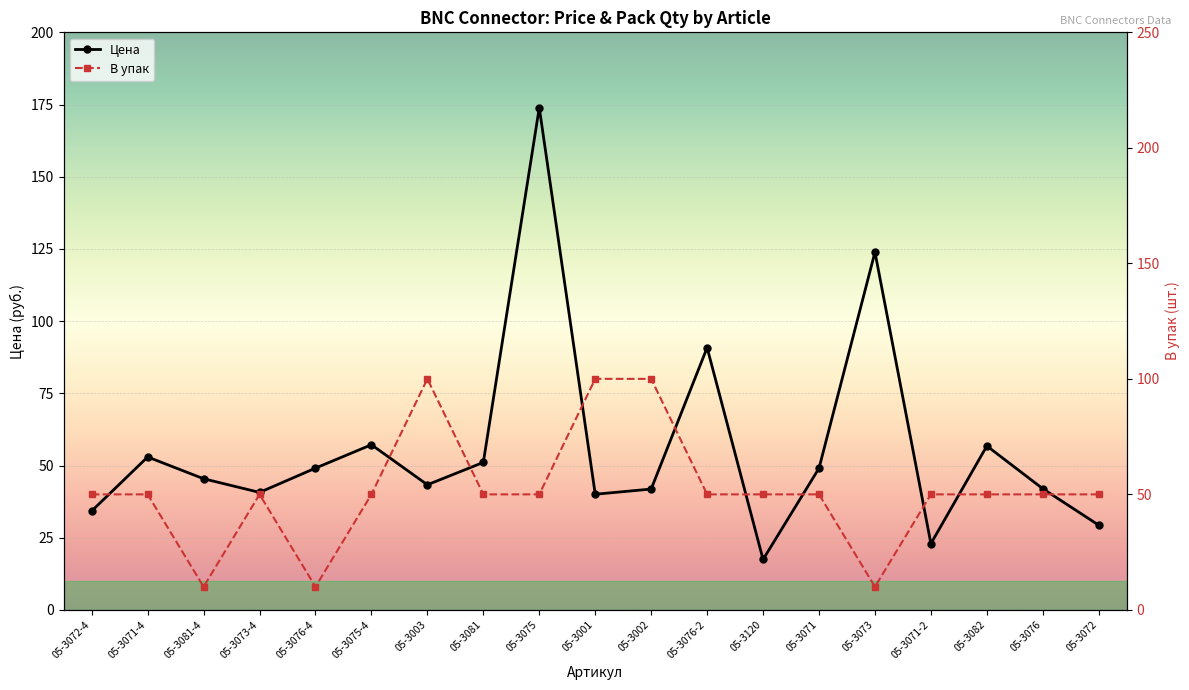

What is the approximate value of В упак at 05-3076?

50.0